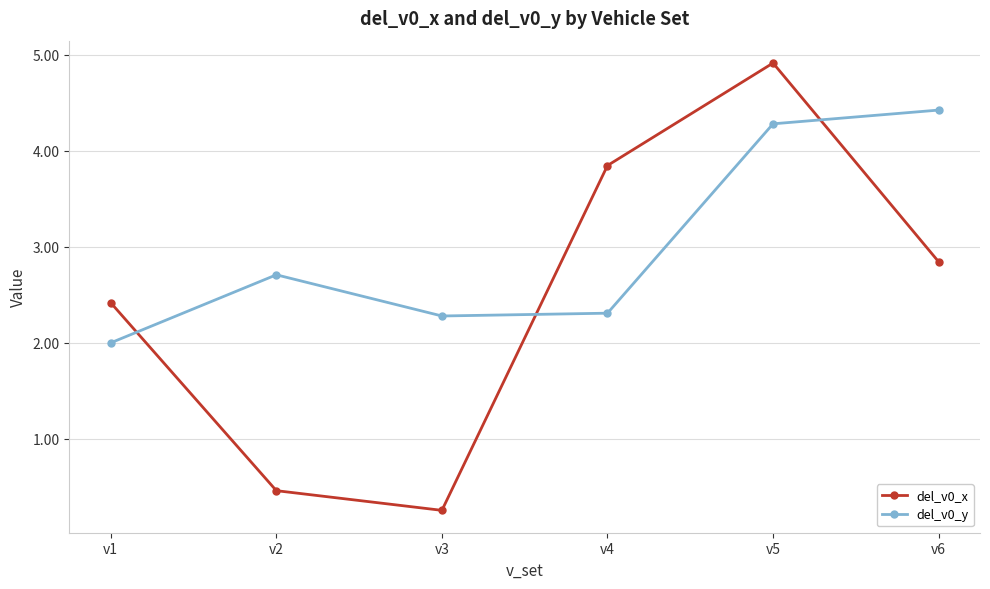

True or false: del_v0_y has a value of 2.7 at v2.

True